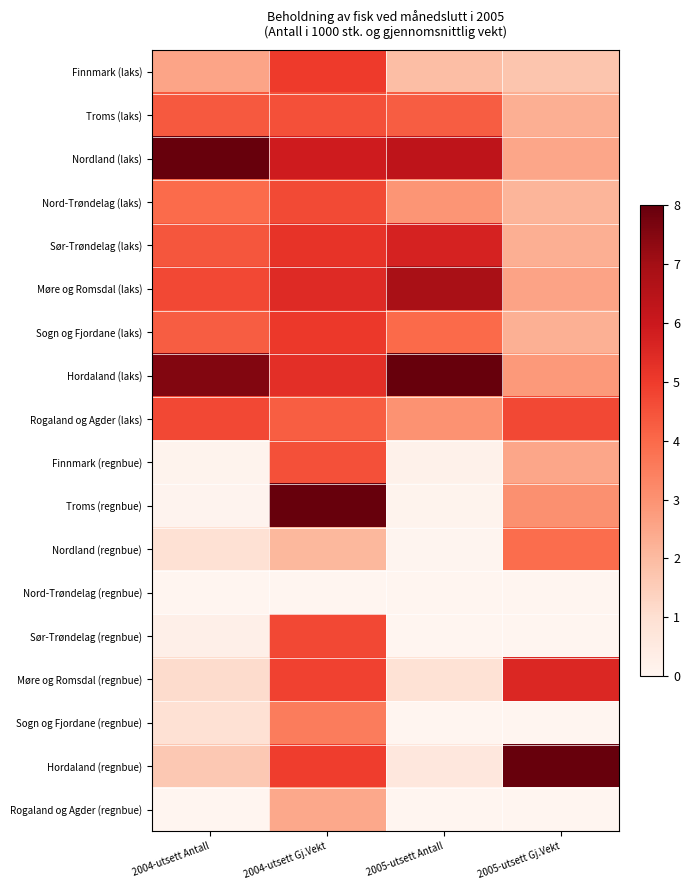

Reading right to left, what are all the values shown in this chart?

Finnmark (laks): 2005-utsett Gj.Vekt=1.7	2005-utsett Antall=1.9	2004-utsett Gj.Vekt=5.0	2004-utsett Antall=2.6
Troms (laks): 2005-utsett Gj.Vekt=2.3	2005-utsett Antall=4.3	2004-utsett Gj.Vekt=4.5	2004-utsett Antall=4.4
Nordland (laks): 2005-utsett Gj.Vekt=2.5	2005-utsett Antall=6.3	2004-utsett Gj.Vekt=5.9	2004-utsett Antall=8.0
Nord-Trøndelag (laks): 2005-utsett Gj.Vekt=2.1	2005-utsett Antall=2.9	2004-utsett Gj.Vekt=4.7	2004-utsett Antall=4.0
Sør-Trøndelag (laks): 2005-utsett Gj.Vekt=2.3	2005-utsett Antall=5.7	2004-utsett Gj.Vekt=5.2	2004-utsett Antall=4.4
Møre og Romsdal (laks): 2005-utsett Gj.Vekt=2.6	2005-utsett Antall=6.9	2004-utsett Gj.Vekt=5.5	2004-utsett Antall=4.7
Sogn og Fjordane (laks): 2005-utsett Gj.Vekt=2.3	2005-utsett Antall=4.0	2004-utsett Gj.Vekt=5.1	2004-utsett Antall=4.3
Hordaland (laks): 2005-utsett Gj.Vekt=2.8	2005-utsett Antall=8.0	2004-utsett Gj.Vekt=5.3	2004-utsett Antall=7.6
Rogaland og Agder (laks): 2005-utsett Gj.Vekt=4.7	2005-utsett Antall=3.0	2004-utsett Gj.Vekt=4.2	2004-utsett Antall=4.7
Finnmark (regnbue): 2005-utsett Gj.Vekt=2.5	2005-utsett Antall=0.2	2004-utsett Gj.Vekt=4.6	2004-utsett Antall=0.1
Troms (regnbue): 2005-utsett Gj.Vekt=3.1	2005-utsett Antall=0.1	2004-utsett Gj.Vekt=8.0	2004-utsett Antall=0.1
Nordland (regnbue): 2005-utsett Gj.Vekt=3.9	2005-utsett Antall=0.0	2004-utsett Gj.Vekt=2.1	2004-utsett Antall=0.9
Nord-Trøndelag (regnbue): 2005-utsett Gj.Vekt=0.0	2005-utsett Antall=0.0	2004-utsett Gj.Vekt=0.0	2004-utsett Antall=0.0
Sør-Trøndelag (regnbue): 2005-utsett Gj.Vekt=0.0	2005-utsett Antall=0.0	2004-utsett Gj.Vekt=4.7	2004-utsett Antall=0.3
Møre og Romsdal (regnbue): 2005-utsett Gj.Vekt=5.5	2005-utsett Antall=0.9	2004-utsett Gj.Vekt=4.9	2004-utsett Antall=1.1
Sogn og Fjordane (regnbue): 2005-utsett Gj.Vekt=0.0	2005-utsett Antall=0.0	2004-utsett Gj.Vekt=3.5	2004-utsett Antall=0.9
Hordaland (regnbue): 2005-utsett Gj.Vekt=8.0	2005-utsett Antall=0.6	2004-utsett Gj.Vekt=5.0	2004-utsett Antall=1.6
Rogaland og Agder (regnbue): 2005-utsett Gj.Vekt=0.0	2005-utsett Antall=0.0	2004-utsett Gj.Vekt=2.5	2004-utsett Antall=0.0